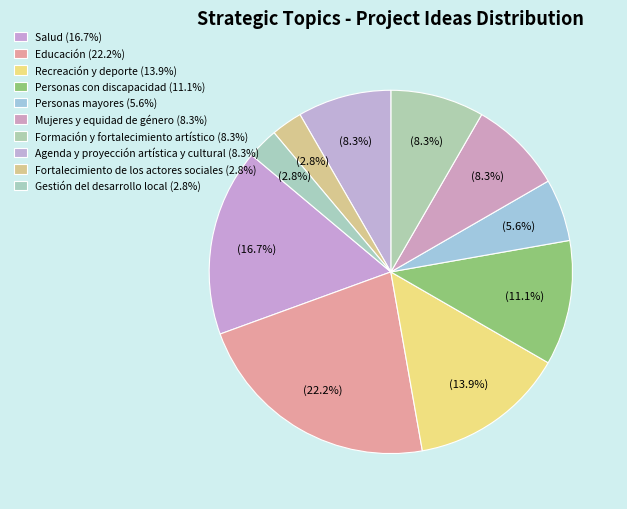

Count the number of slices in the pie.

10